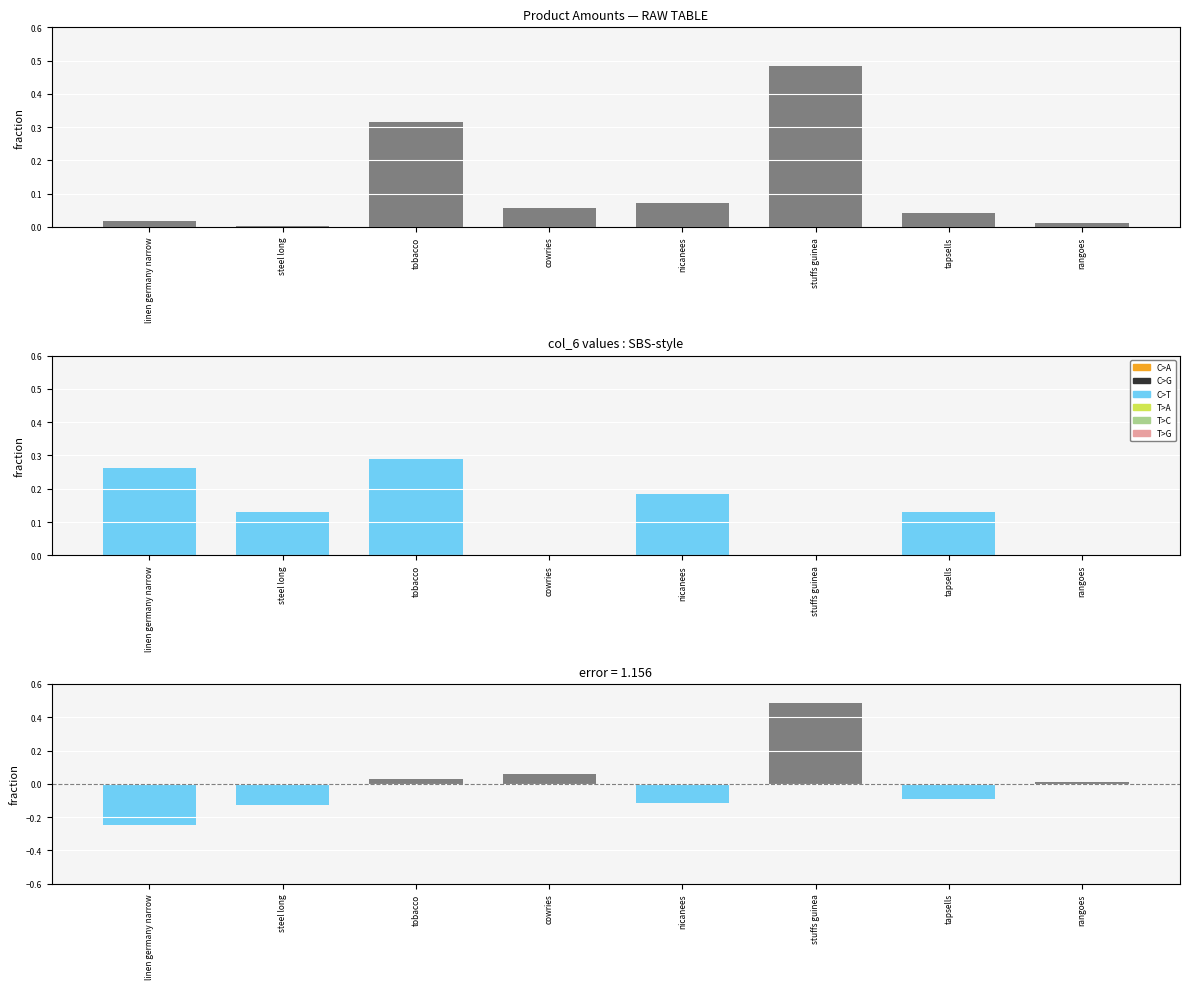

What is the sum of all col_6 values?

1.0